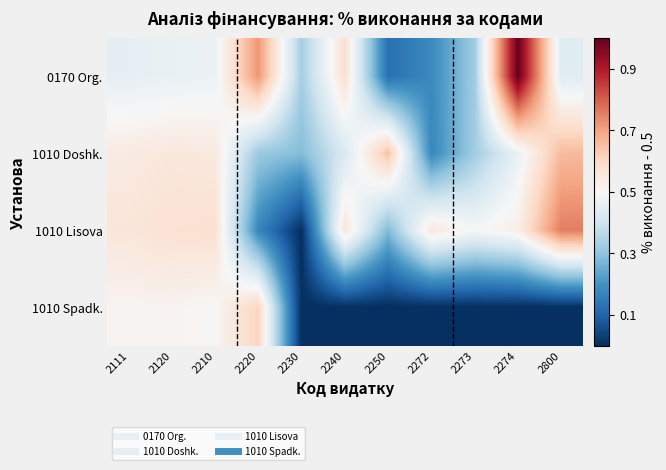

Rank the series by their maximum value, from lowest to highest.

1010 Spadk., 1010 Doshk., 1010 Lisova, 0170 Org.